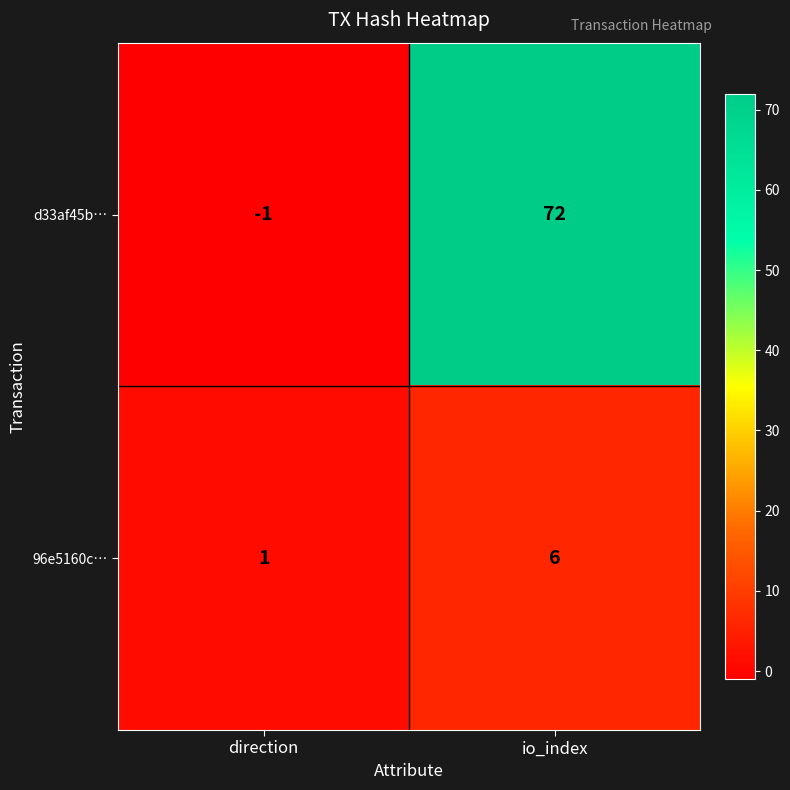

What is the highest value of the d33af45b… series?

72